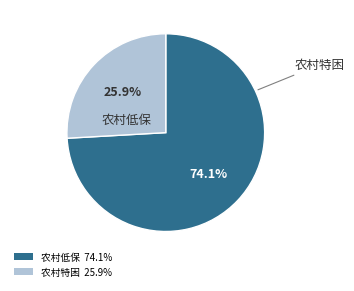

To the nearest percent, what is the difference between the largest and smallest slice percentages?

48%